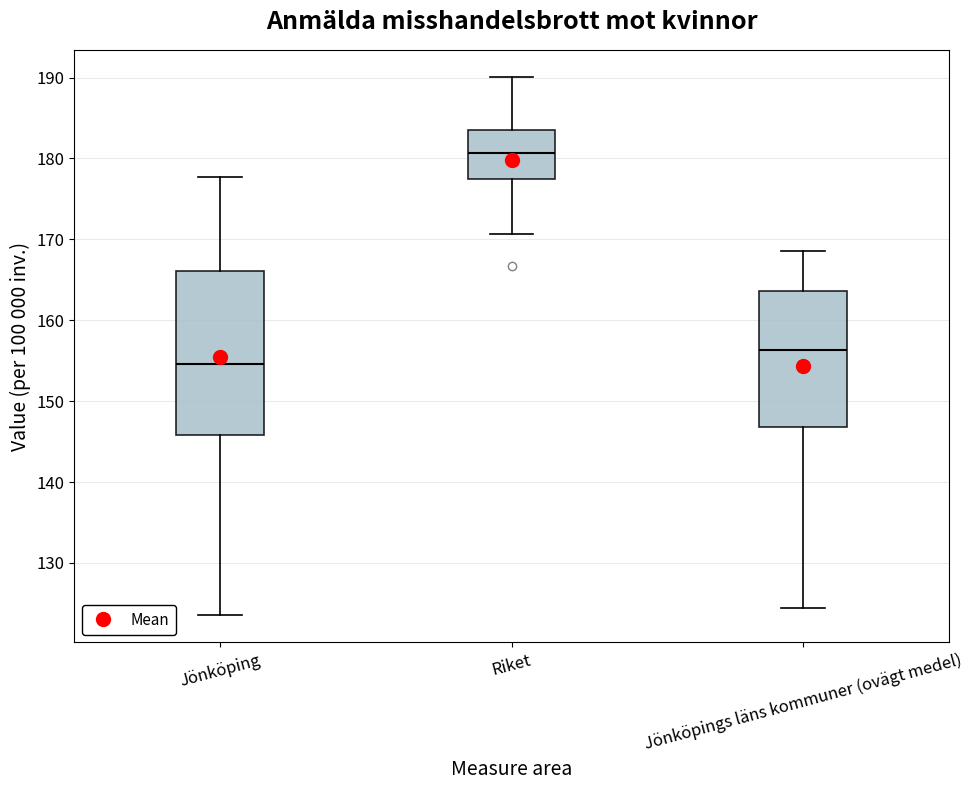

Comparing the boxes themselves (not the whiskers), which one is the tallest?

Jönköping